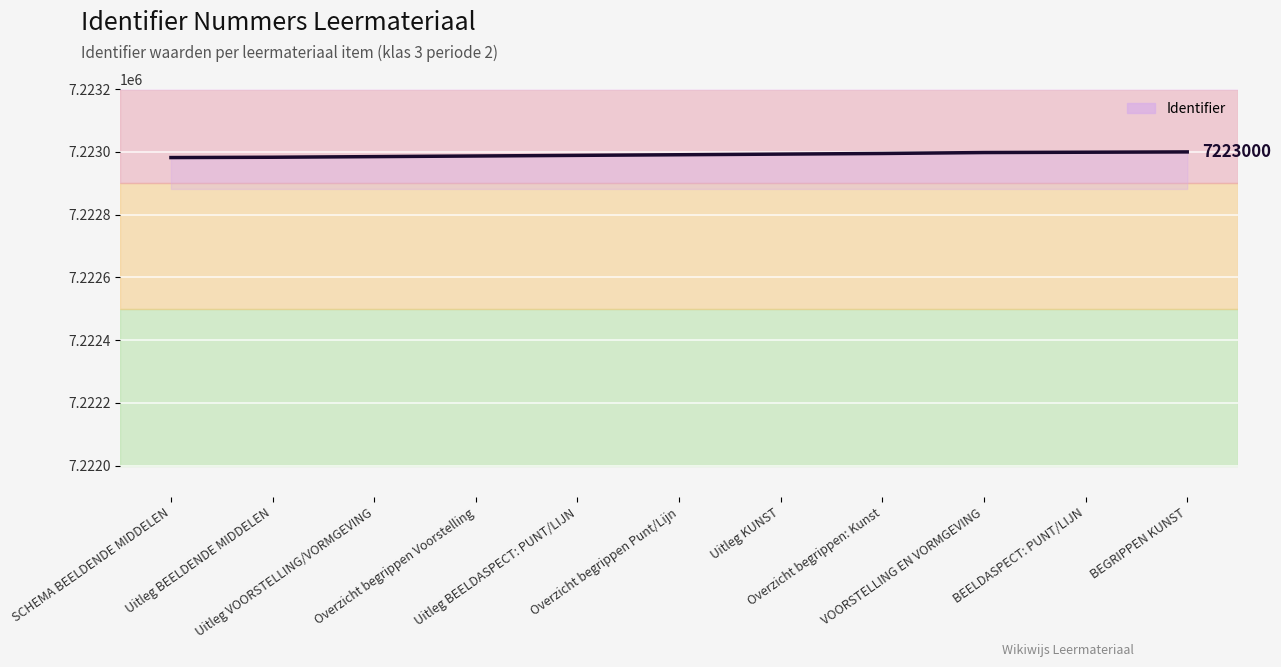

What is the change in value from Uitleg BEELDENDE MIDDELEN to BEGRIPPEN KUNST?

+17